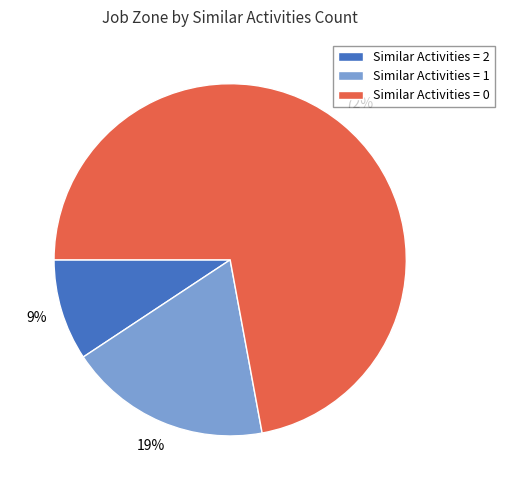

Is Similar Activities = 0 the majority of the pie?

Yes